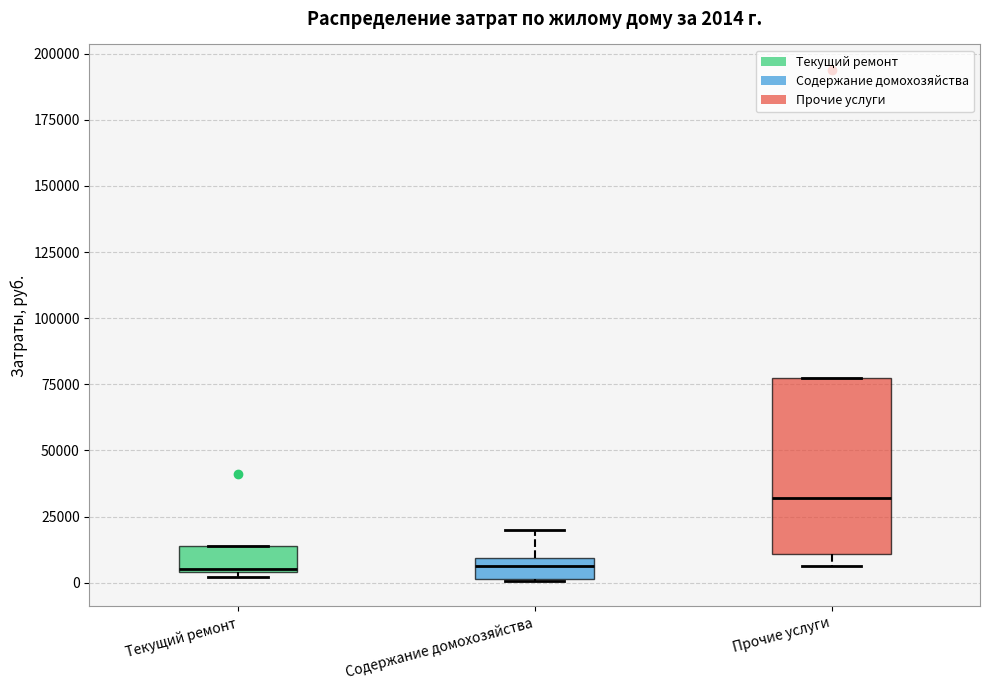

Which box's median line is the highest?

Прочие услуги